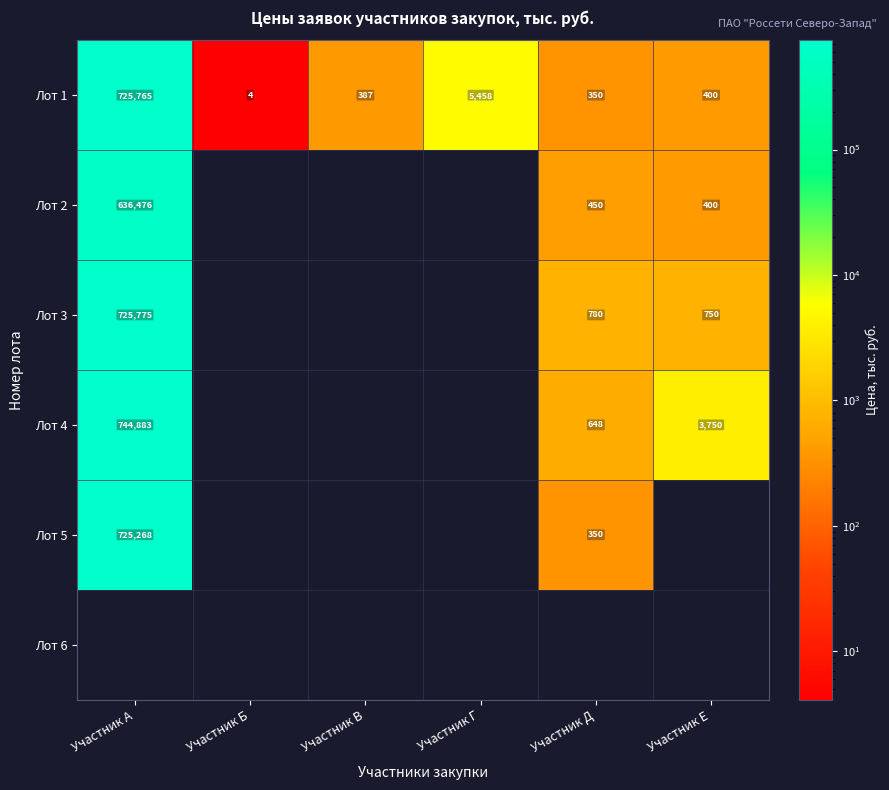

Where is Лот 1 nearest to the value 362884?

Участник Г